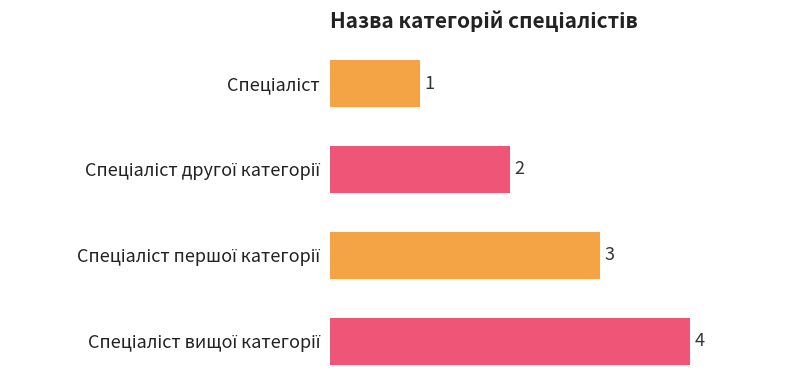

Are the bars grouped side by side (vs. stacked)?

No